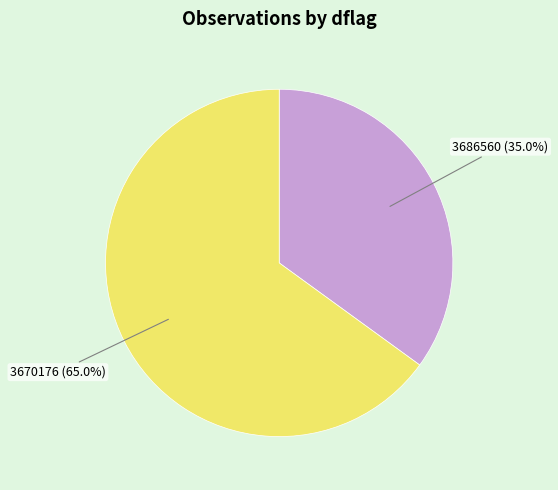

To the nearest percent, what is the average slice percentage?

50%